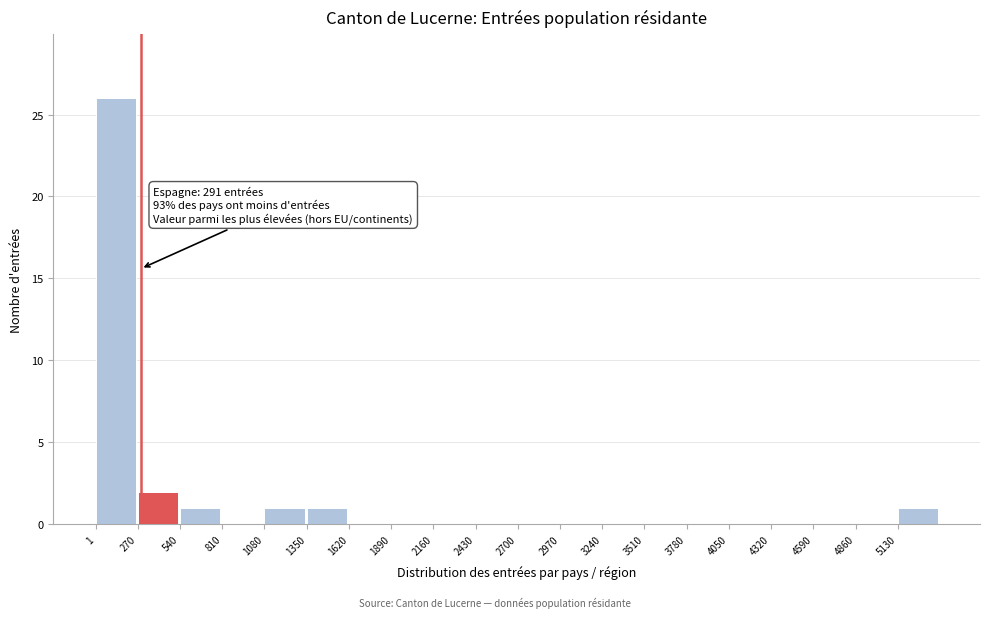

Which range on the x-axis has the tallest bar?

0 to 250